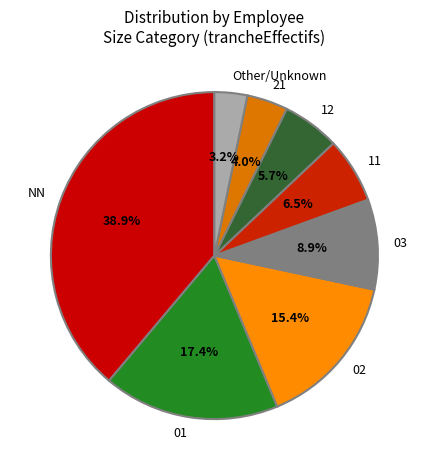

Does any single category account for the majority?

No